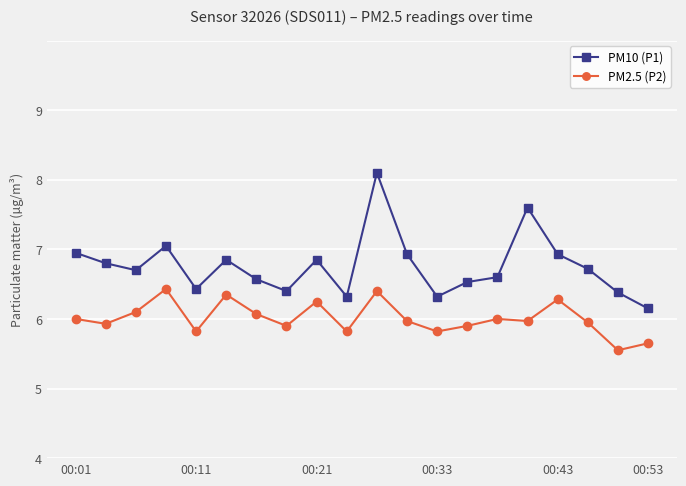

Reading left to right, extract all data points from this chart.

PM10 (P1): 6.0	5.8	5.7	6.0	5.4	5.8	5.6	5.4	5.8	5.3	7.1	5.9	5.3	5.5	5.6	6.6	5.9	5.7	5.4	5.2
PM2.5 (P2): 5.0	4.9	5.1	5.4	4.8	5.3	5.1	4.9	5.2	4.8	5.4	5.0	4.8	4.9	5.0	5.0	5.3	5.0	4.5	4.7